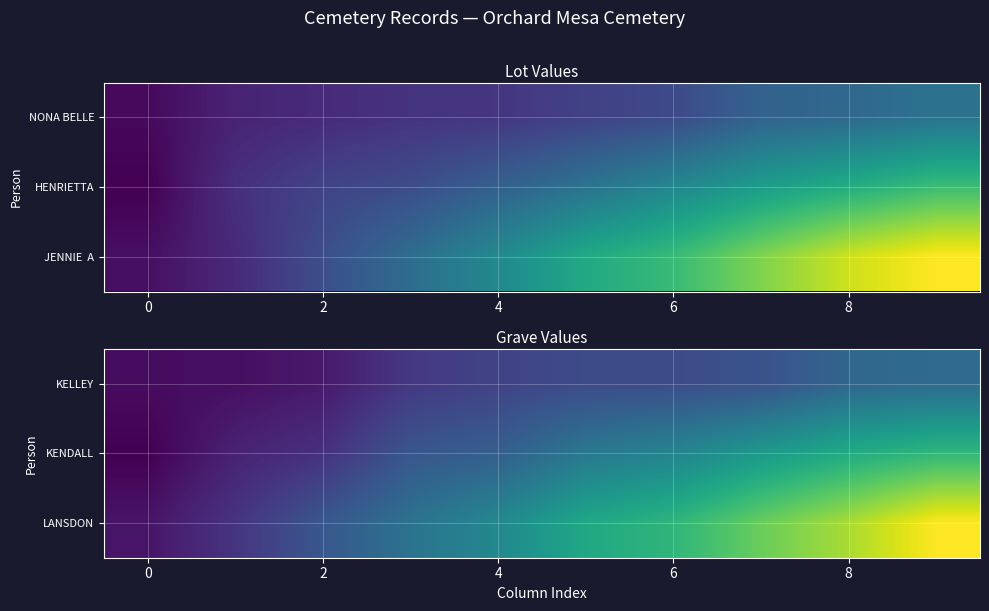

Which series has the largest range (max minus min)?

LANSDON